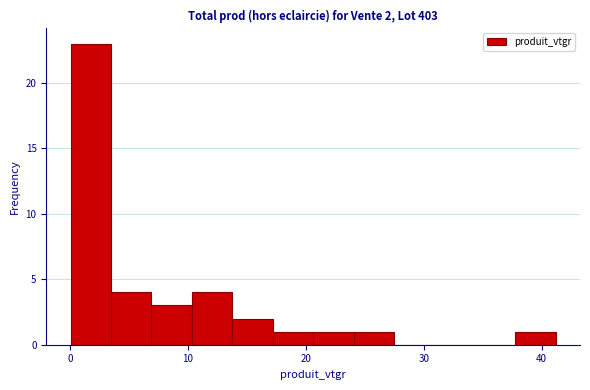

Read against the x-axis, roughly where is the centre of the tallest bar?

2